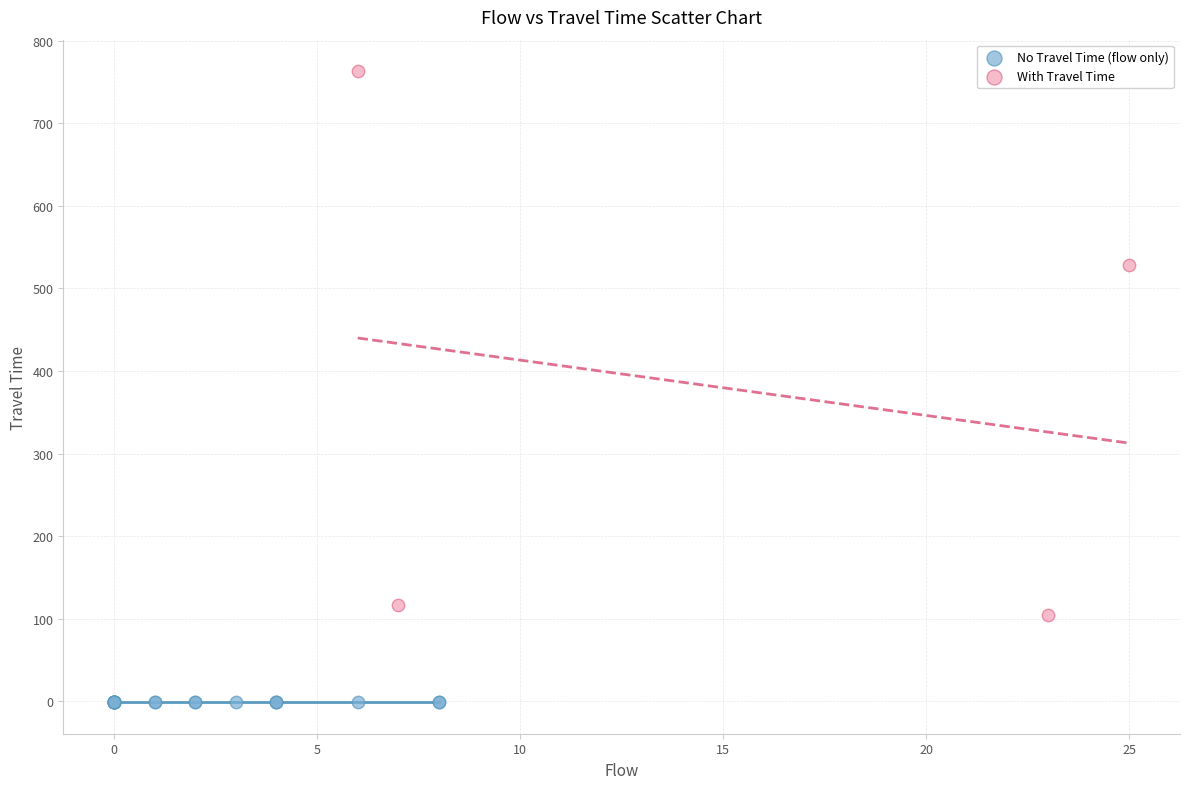

Which series reaches the maximum Y coordinate?

With Travel Time